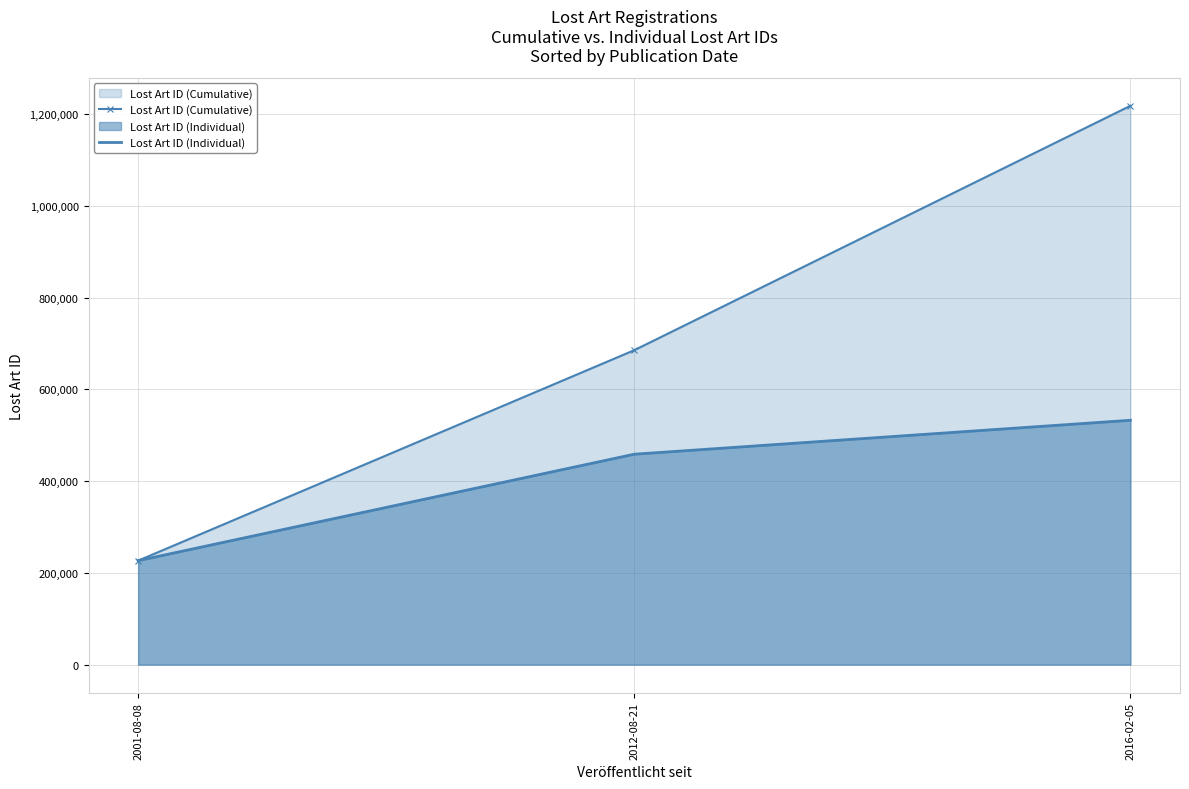

What are all the series names shown in the legend?

Lost Art ID (Cumulative), Lost Art ID (Individual)